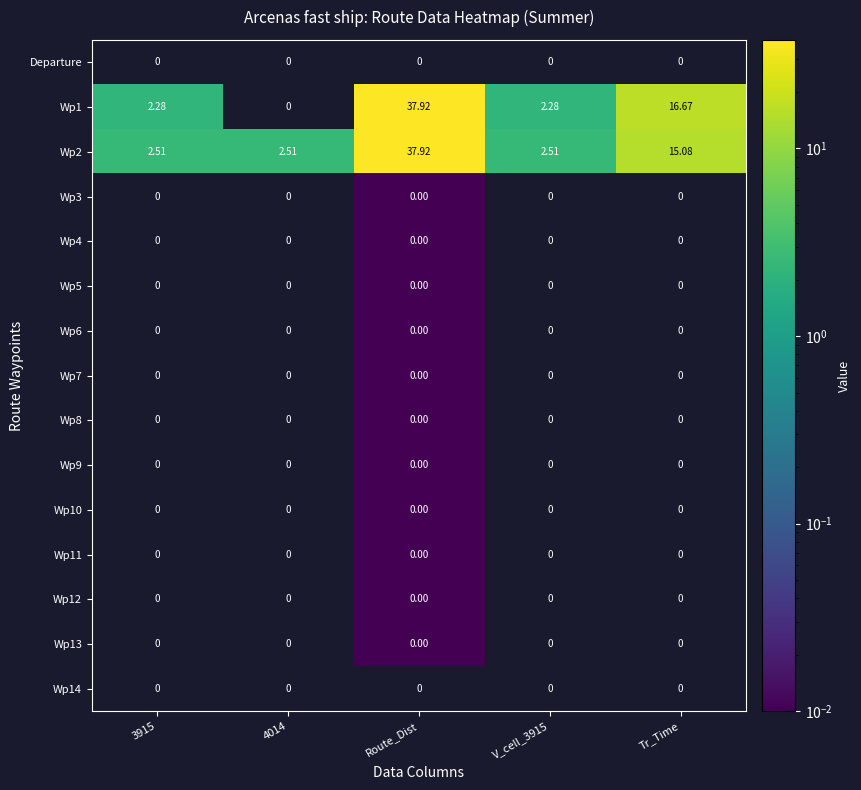

Which category has the highest value in the Wp12 series?

3915